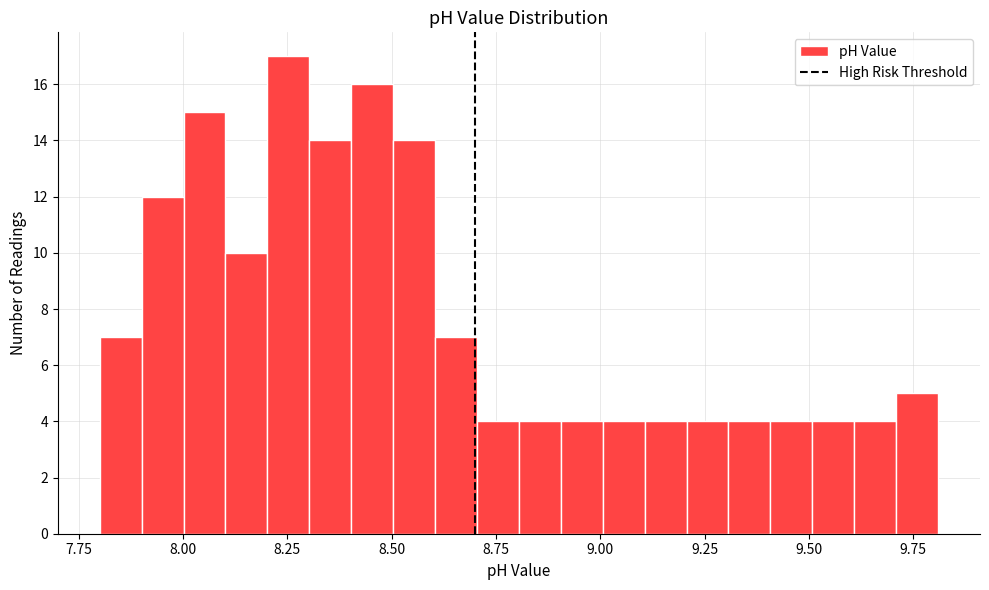

Read against the x-axis, roughly where is the centre of the tallest bar?

8.25